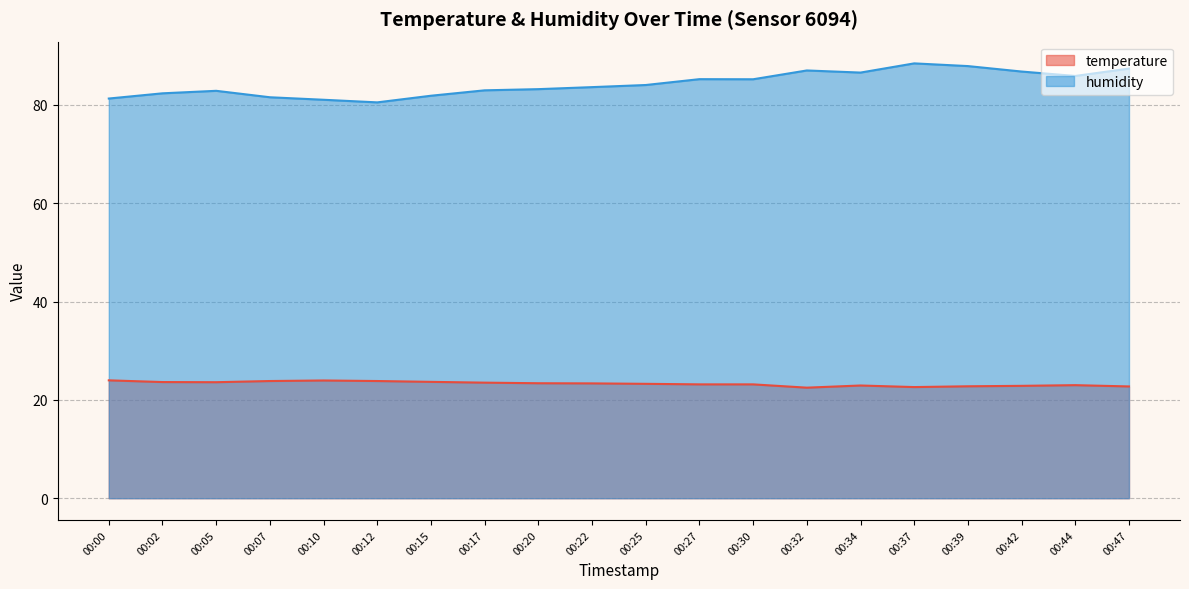

What is the sum of all temperature values?

465.6